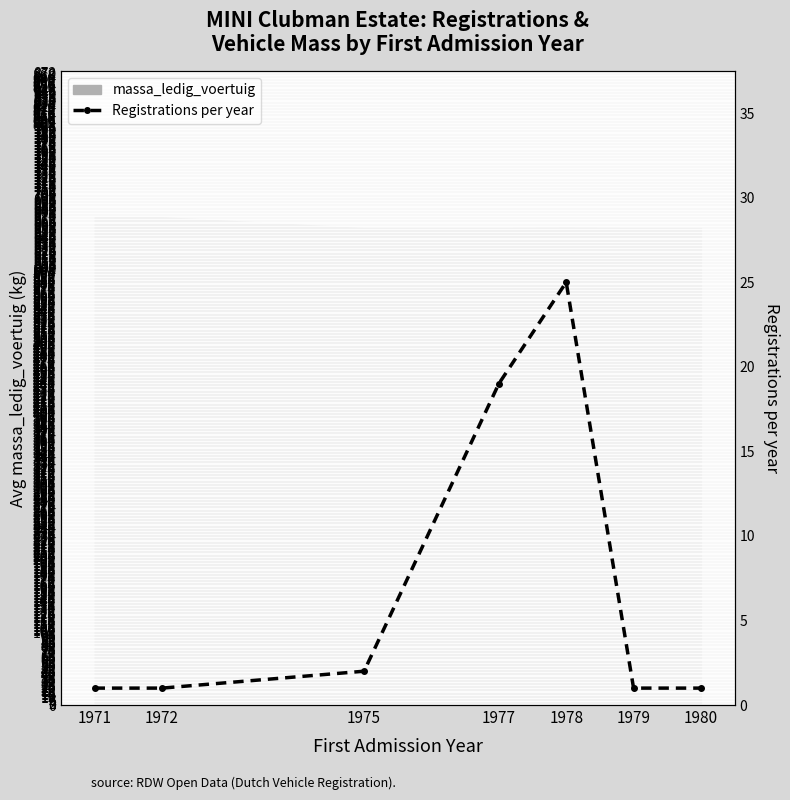

What is the sum of the values at 1980 and 1979?

2